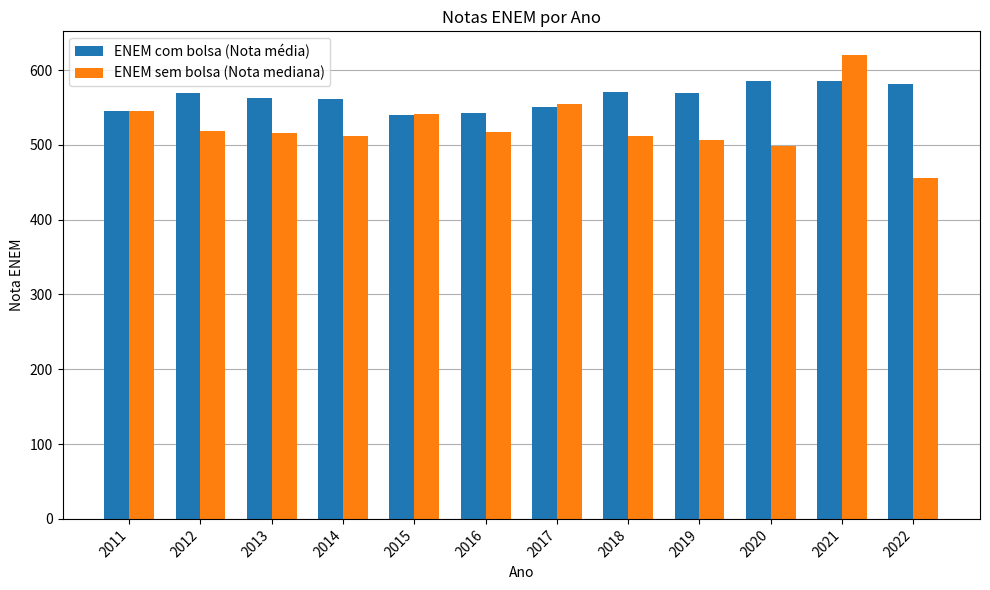

What is the smallest value displayed?

455.6